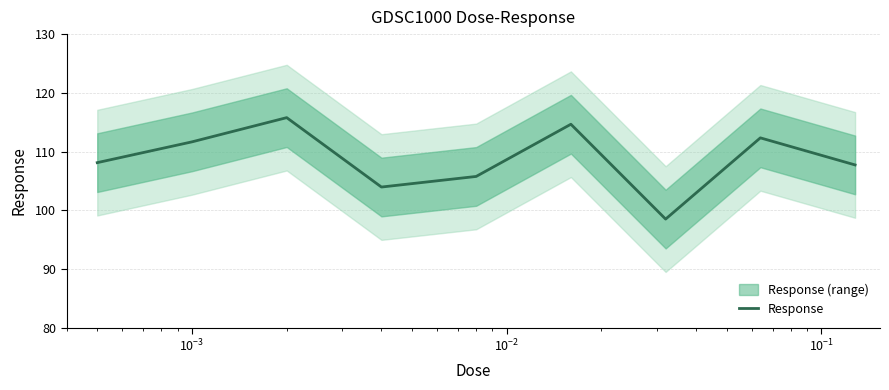

What is the difference between the maximum and minimum values?

17.3